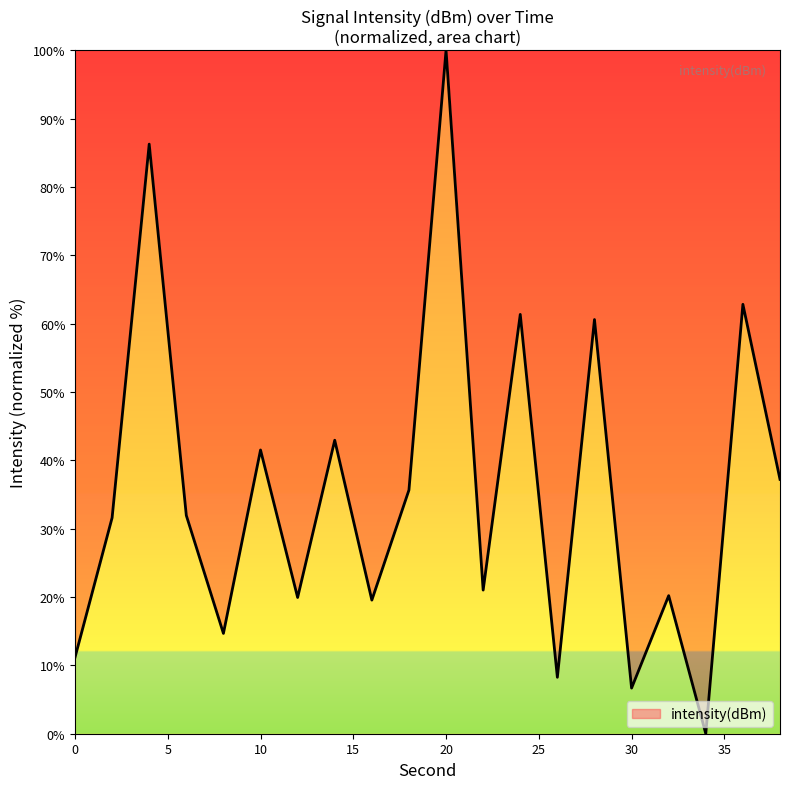

What is the difference between the maximum and minimum values?

100.0